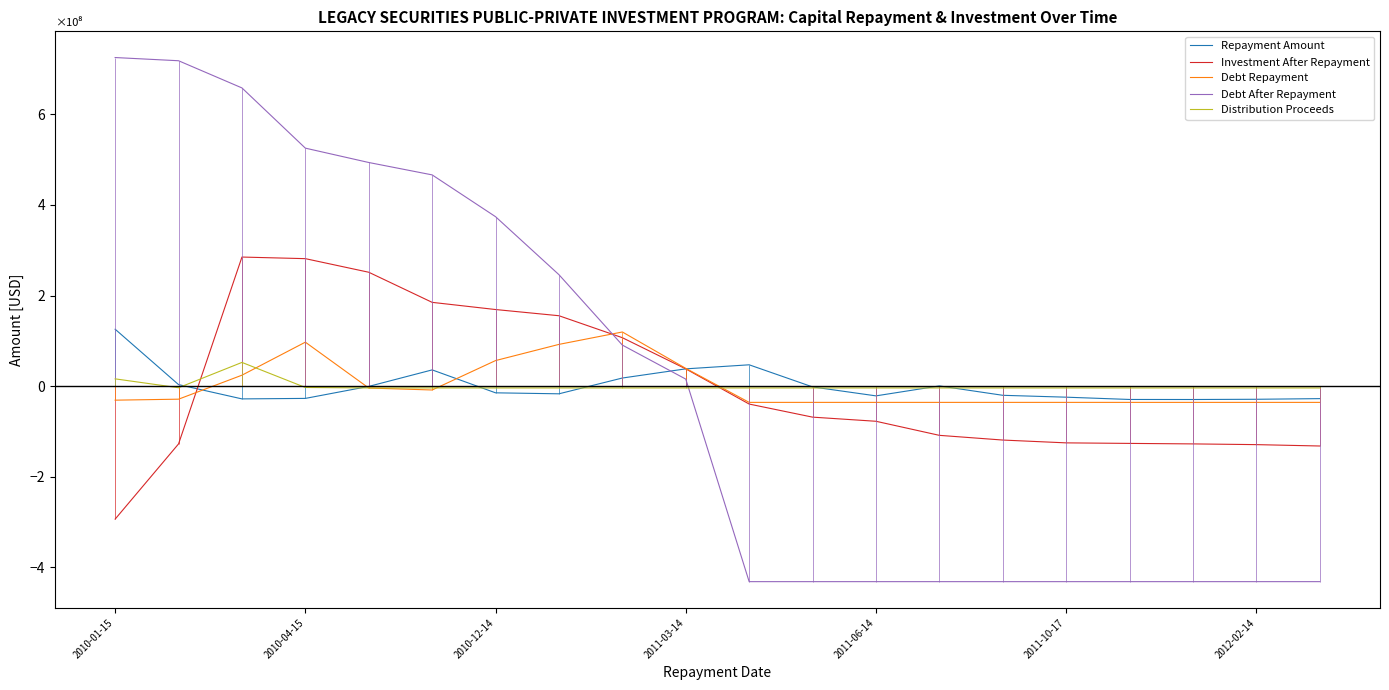

Which series has the widest spread of values?

Debt After Repayment